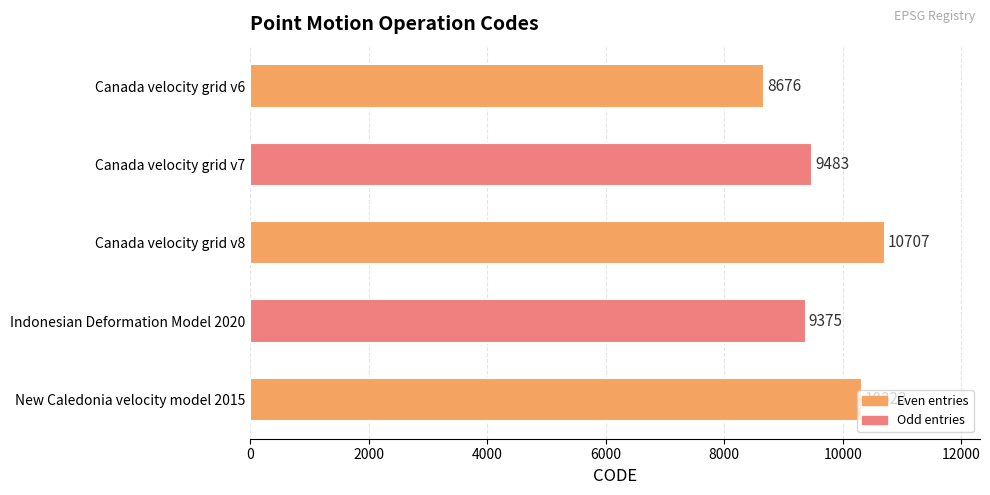

At which category does the chart reach its peak across all series?

Canada velocity grid v8